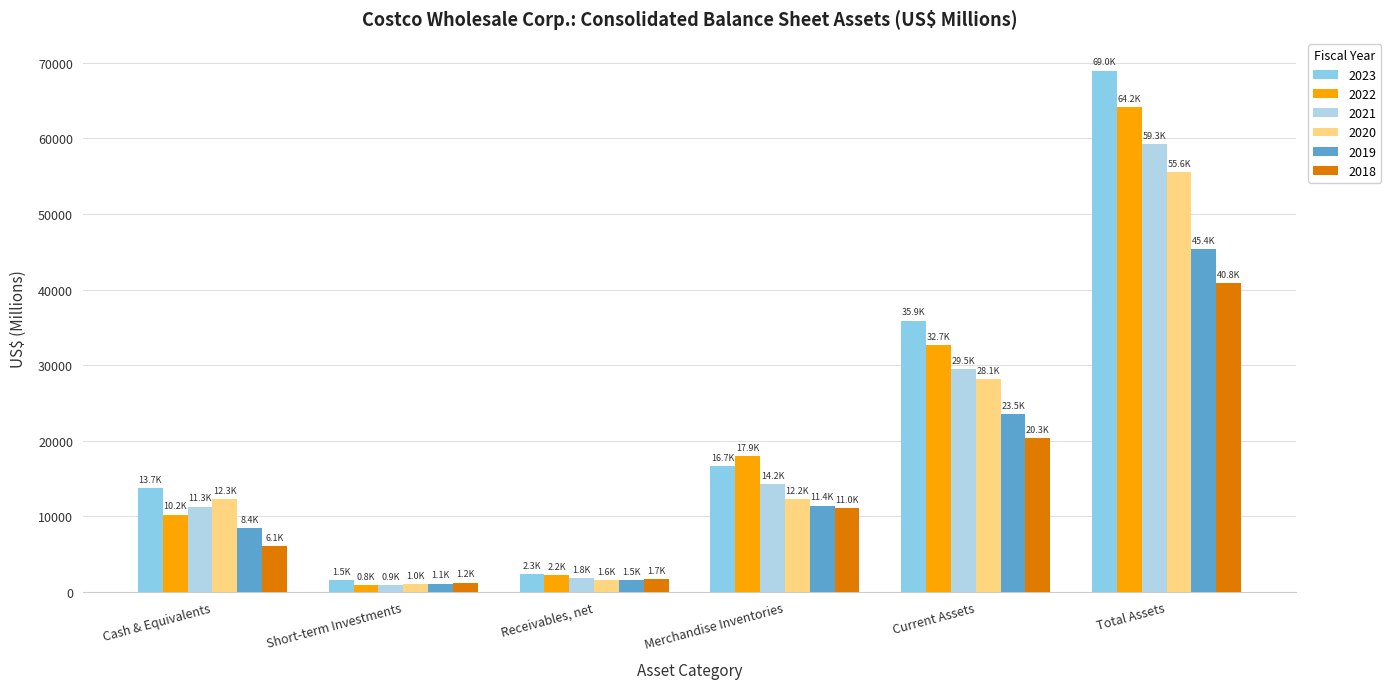

What is the difference between the maximum and minimum values in the 2018 series?

39626